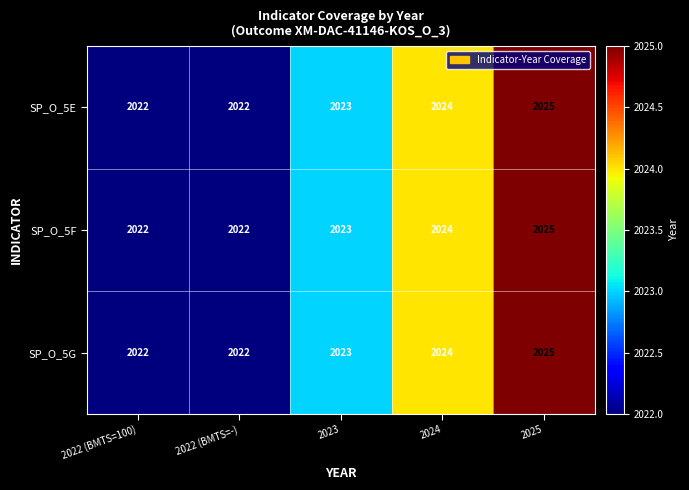

Count the SP_O_5E values in the range 2022 to 2024.

4